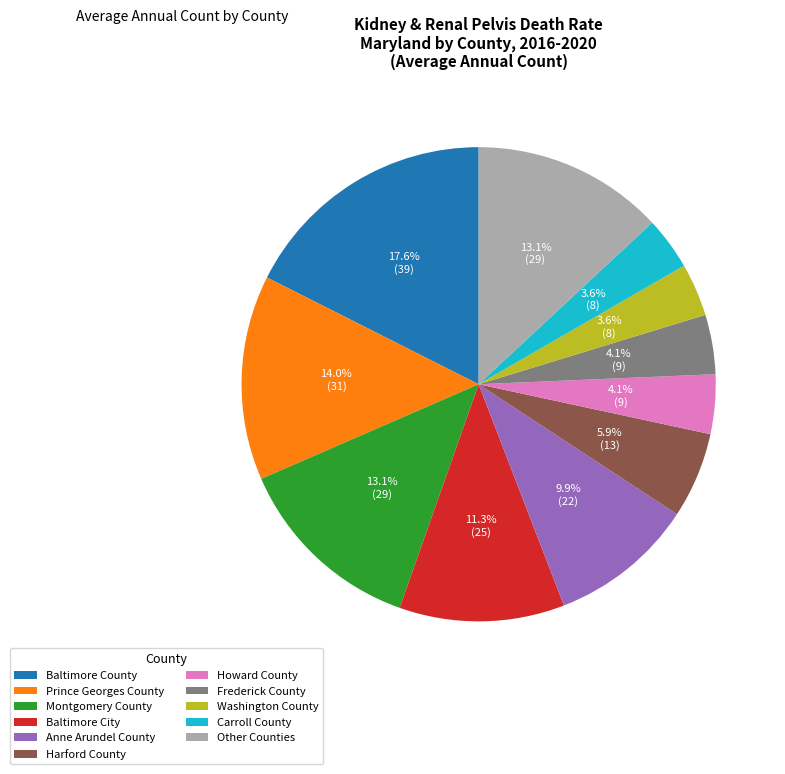

Is Howard County the majority of the pie?

No